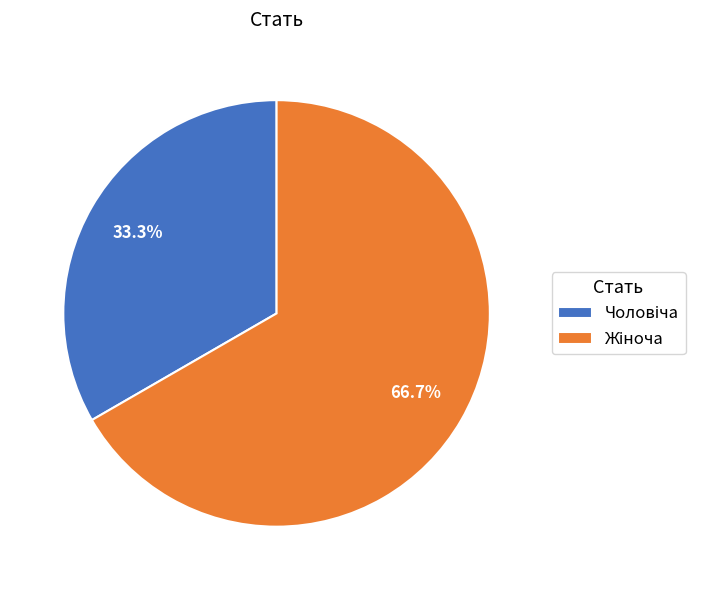

How many slices are in this pie chart?

2